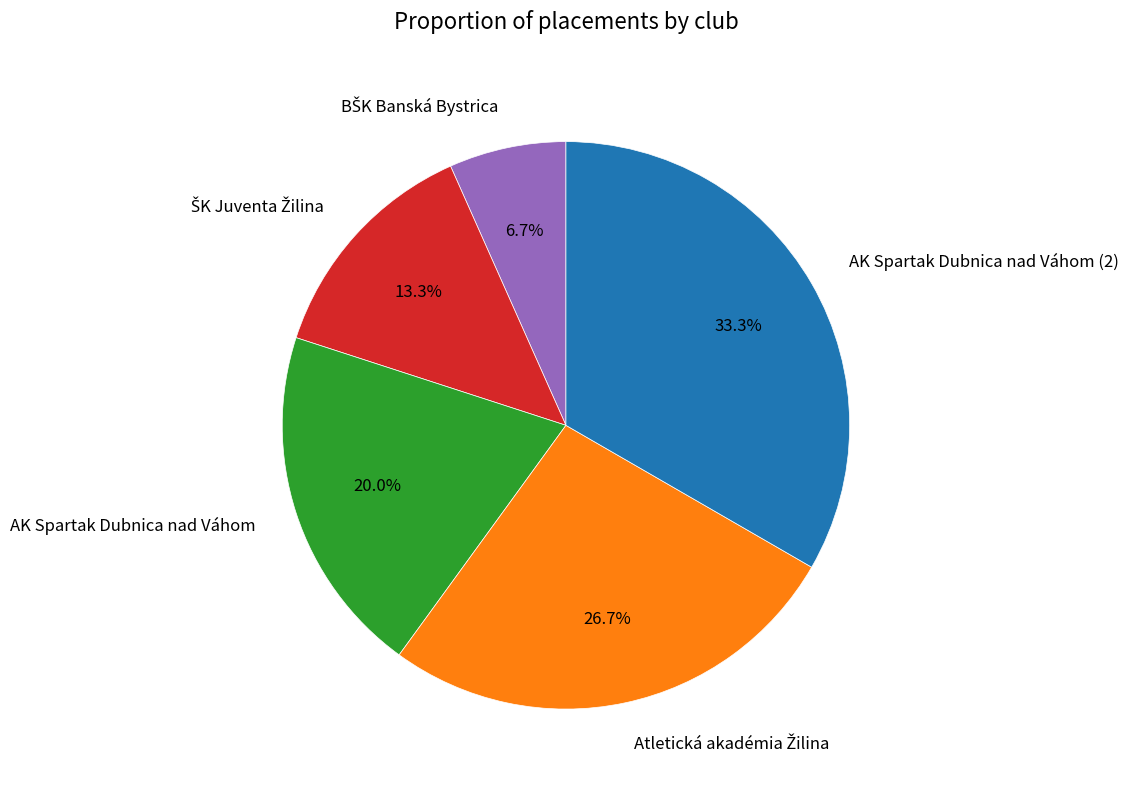

Does any single category account for the majority?

No